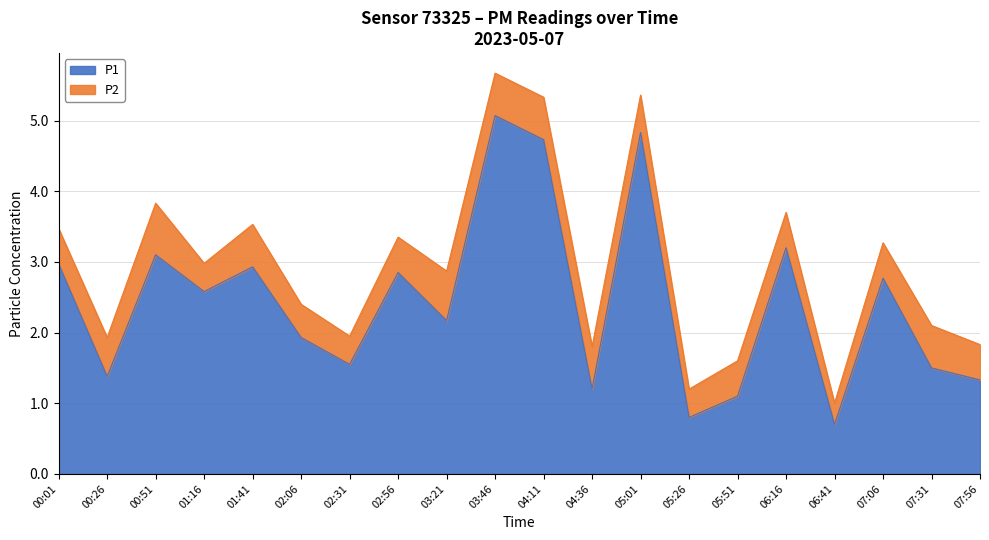

The value at 00:51 is 1.2. True or false?

False